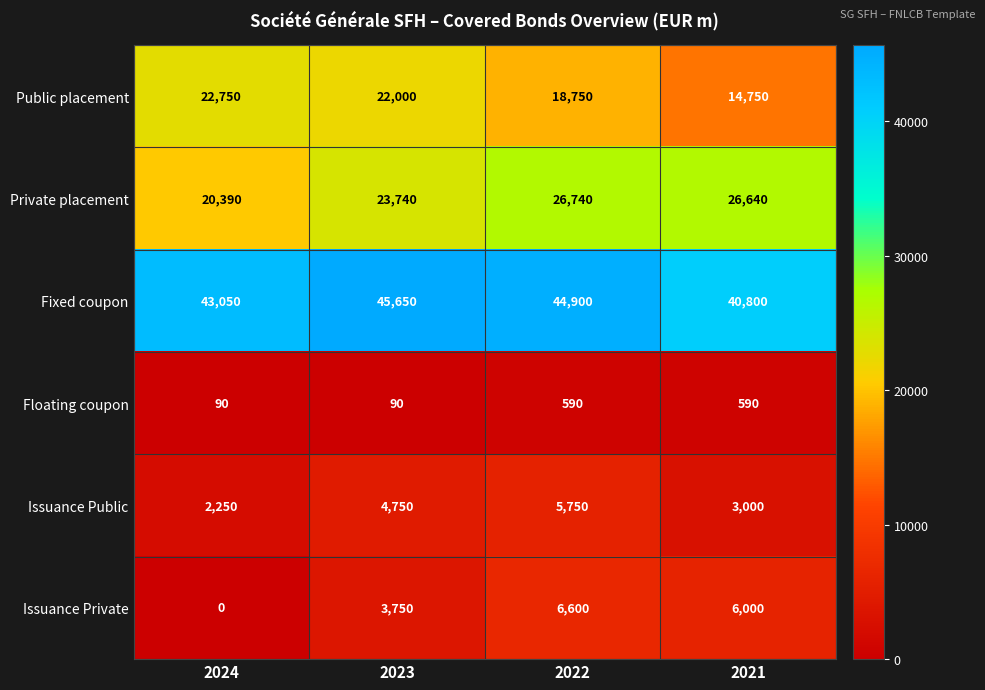

What is the difference between the highest and lowest values at 2021?

40210